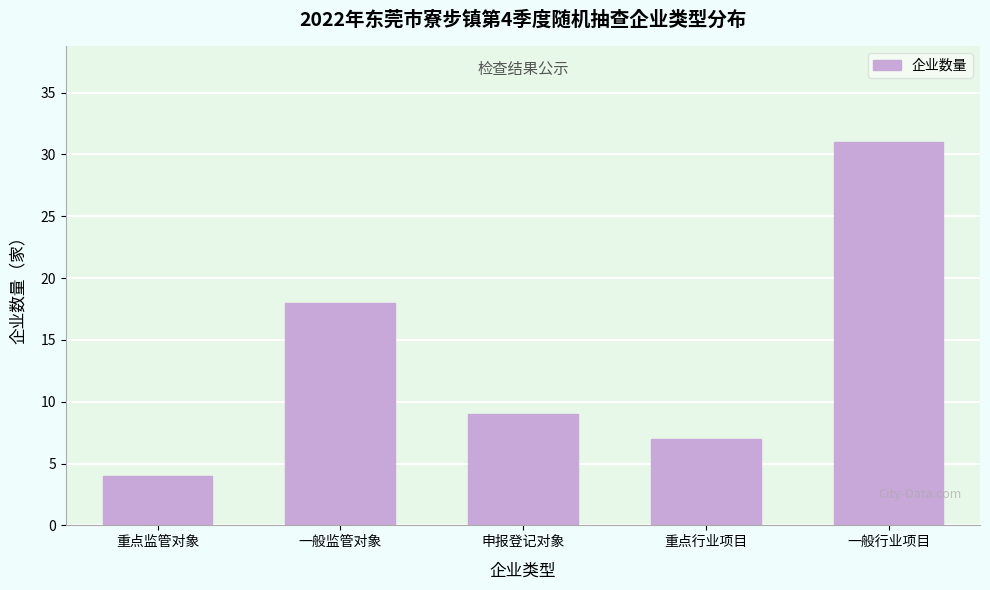

Reading left to right, what are all the values shown in this chart?

重点监管对象=4	一般监管对象=18	申报登记对象=9	重点行业项目=7	一般行业项目=31